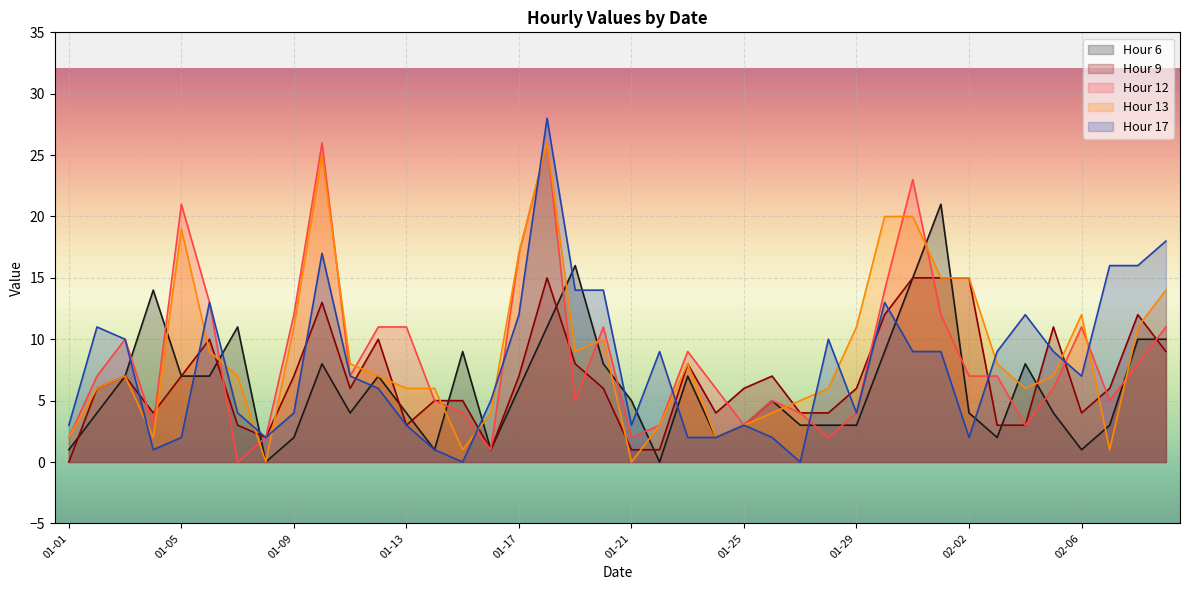

At which category does Hour 17 reach its first local peak?

01-02